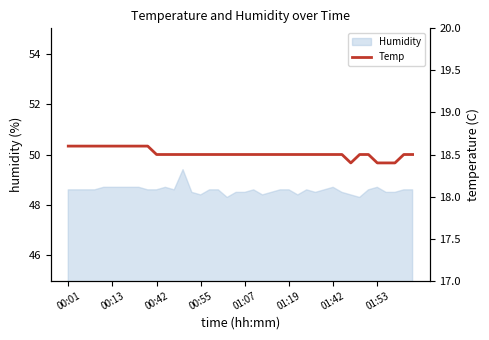

Reading left to right, list all the values displayed in this chart.

18.6	18.6	18.6	18.6	18.6	18.6	18.6	18.6	18.6	18.6	18.5	18.5	18.5	18.5	18.5	18.5	18.5	18.5	18.5	18.5	18.5	18.5	18.5	18.5	18.5	18.5	18.5	18.5	18.5	18.5	18.5	18.5	18.4	18.5	18.5	18.4	18.4	18.4	18.5	18.5